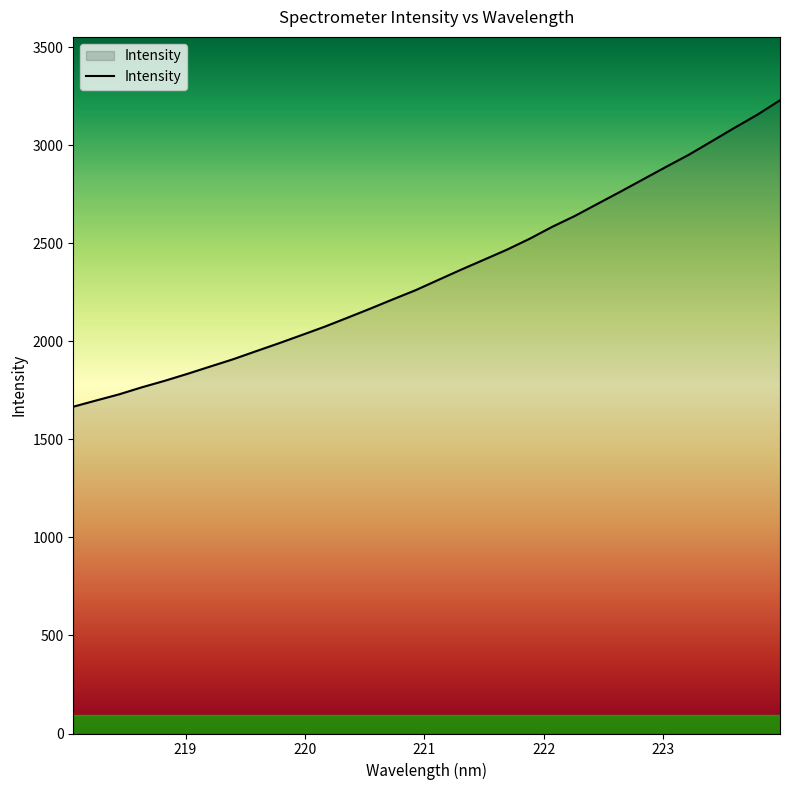

What is the greatest value displayed?

3229.6